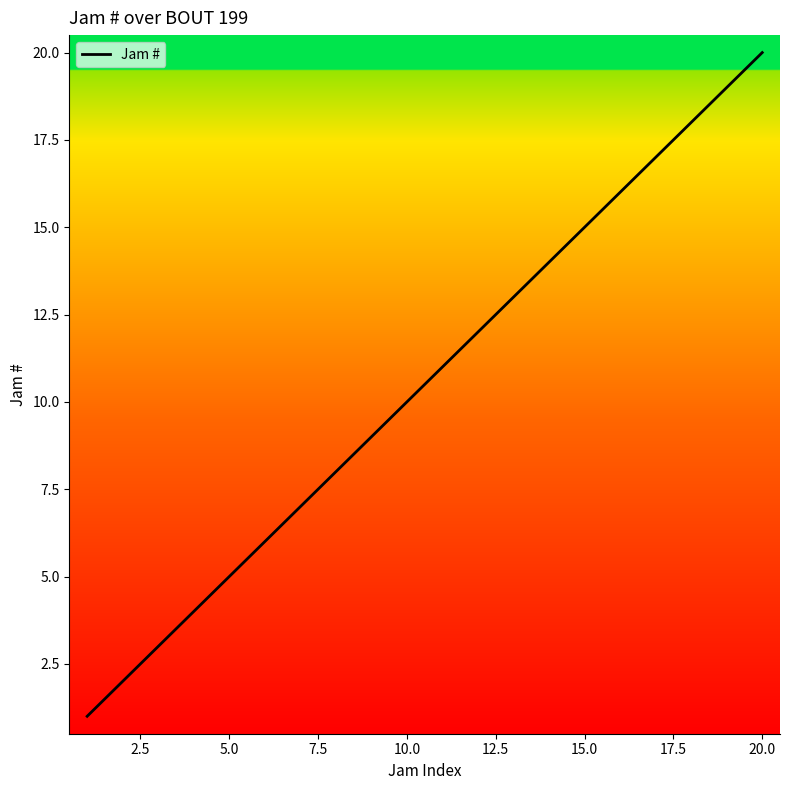

What is the greatest value displayed?

20